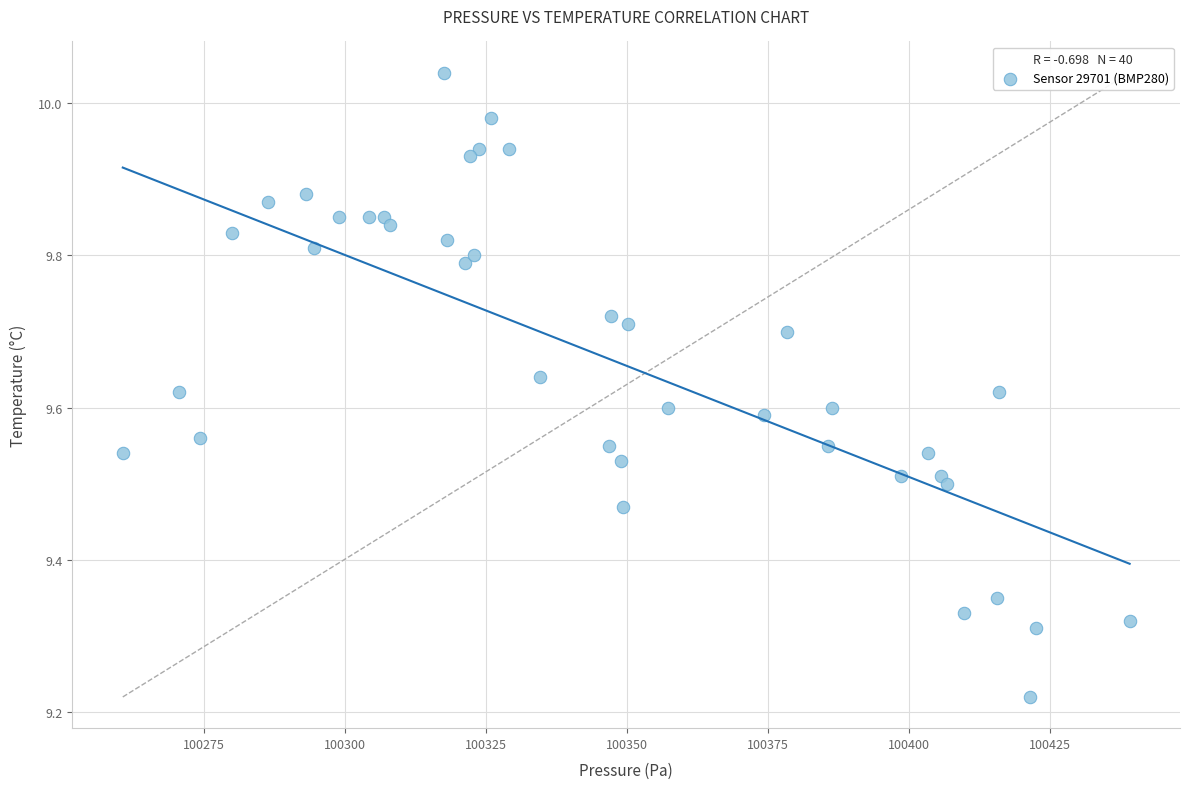

What is the range of Y values (max minus min)?

0.8